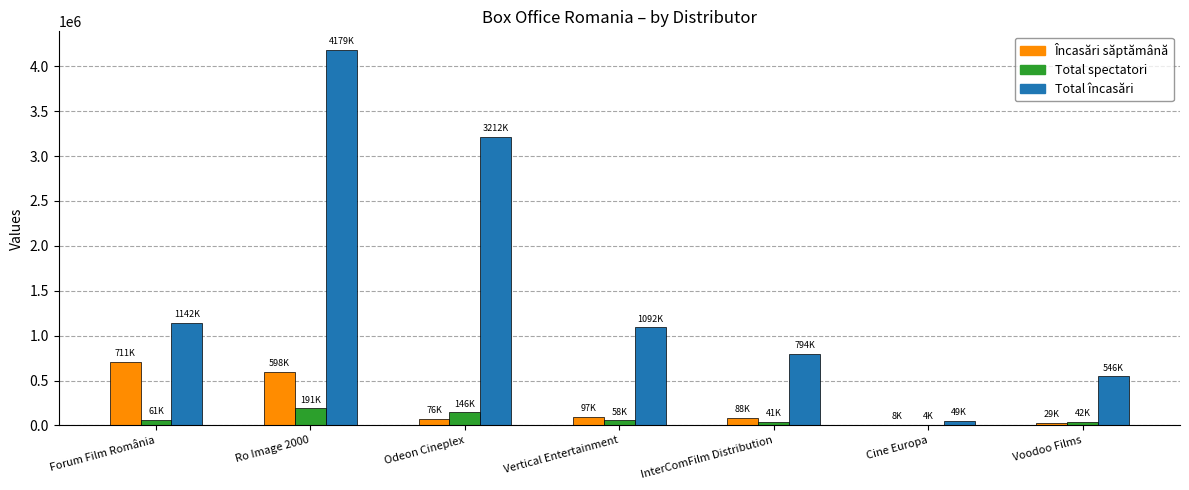

Which series has the largest range (max minus min)?

Total încasări